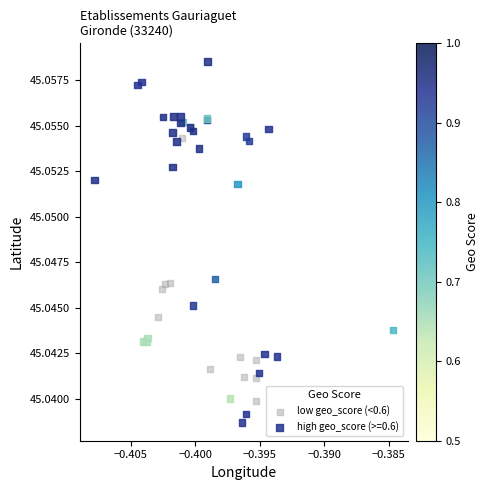

Which series has the largest Y range (max minus min)?

high geo_score (>=0.6)